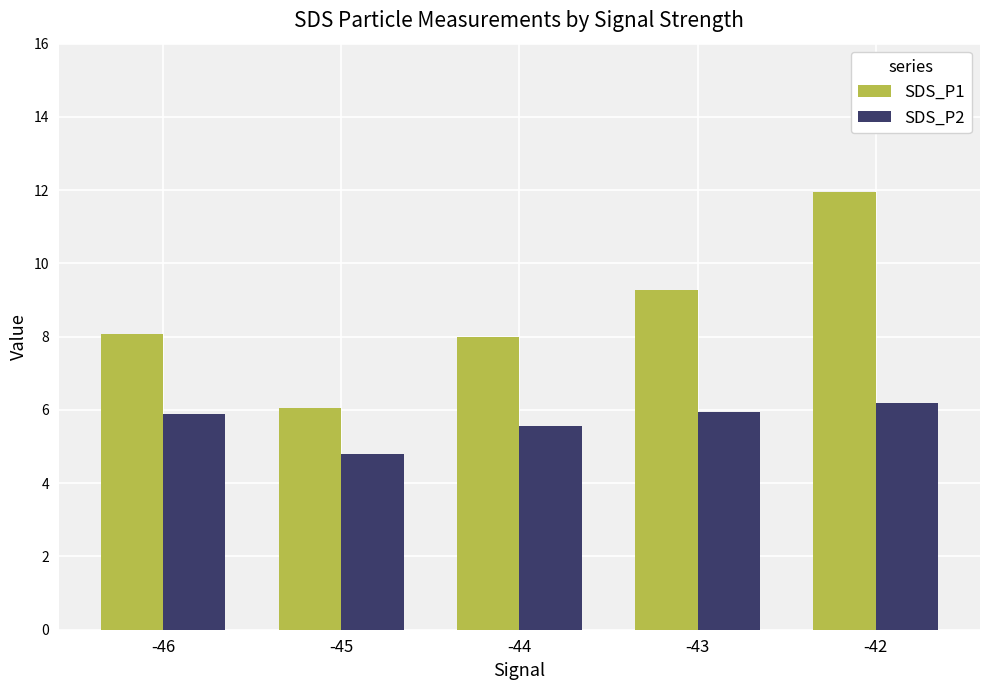

Which category has the highest value across all series?

-42